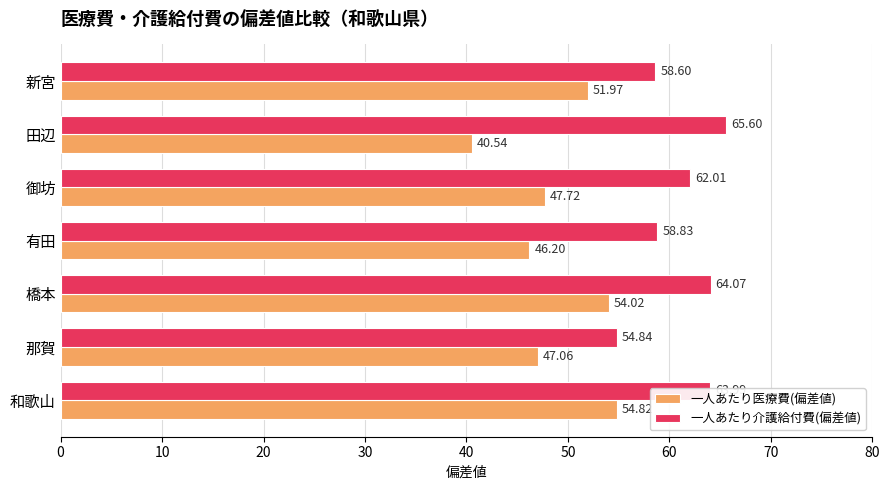

What are all the series names shown in the legend?

一人あたり医療費(偏差値), 一人あたり介護給付費(偏差値)